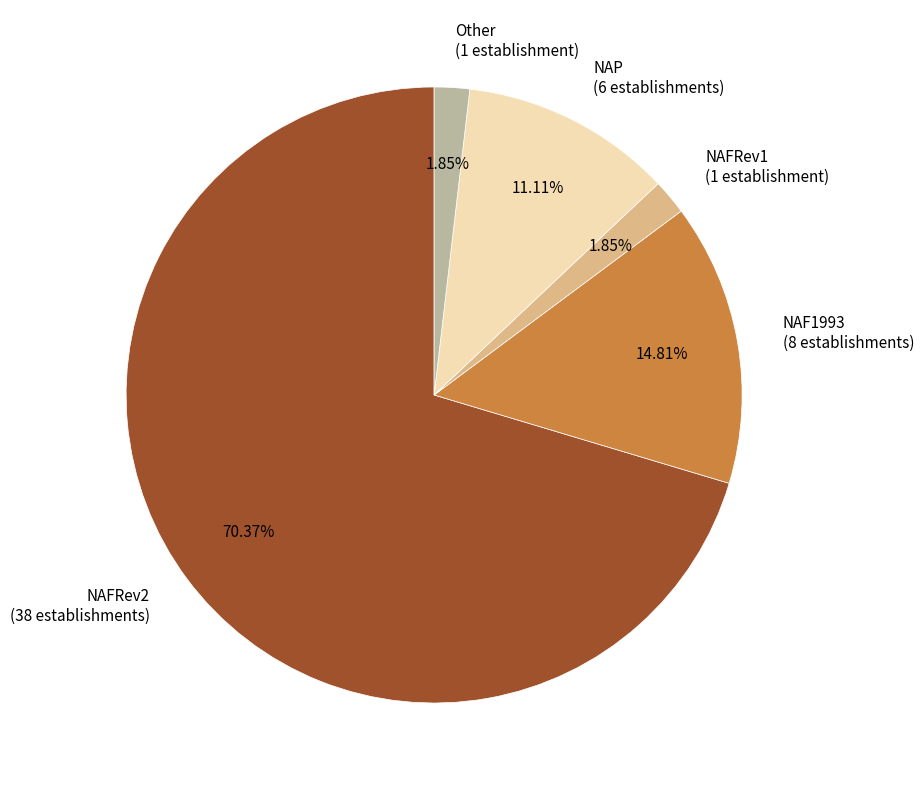

To the nearest percent, what is the average slice percentage?

20%